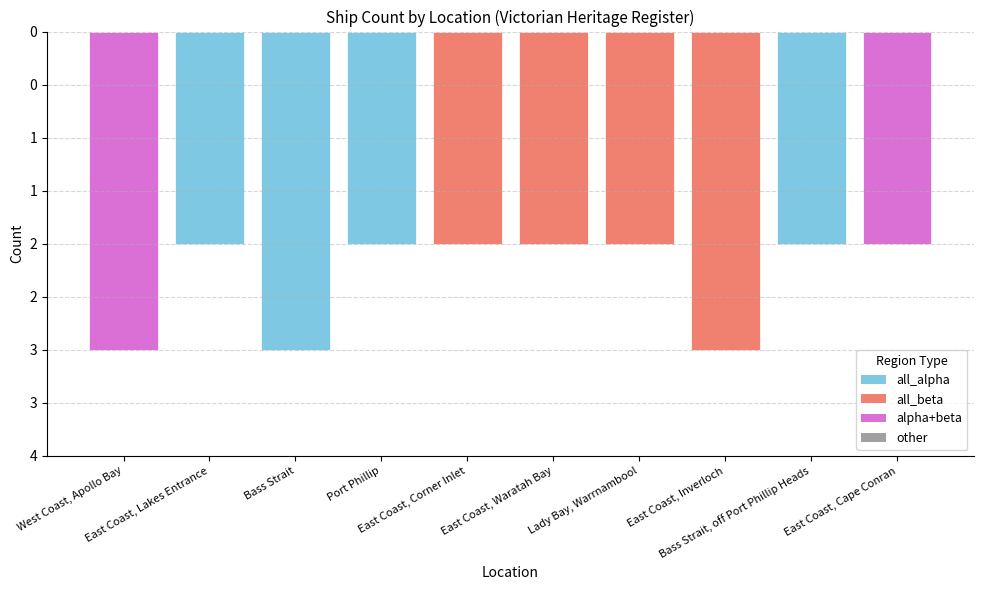

What position from the right is East Coast, Cape Conran?

1